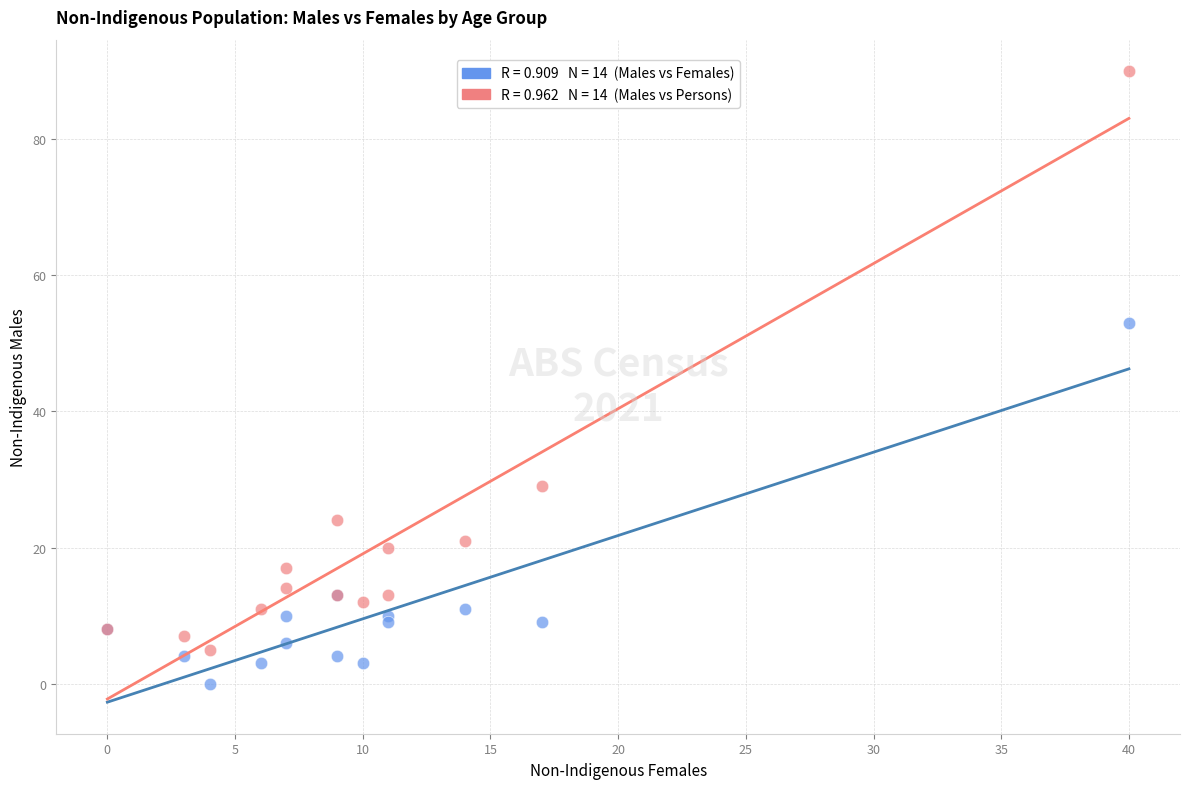

Across all series, what Y value is closest to 45?

53